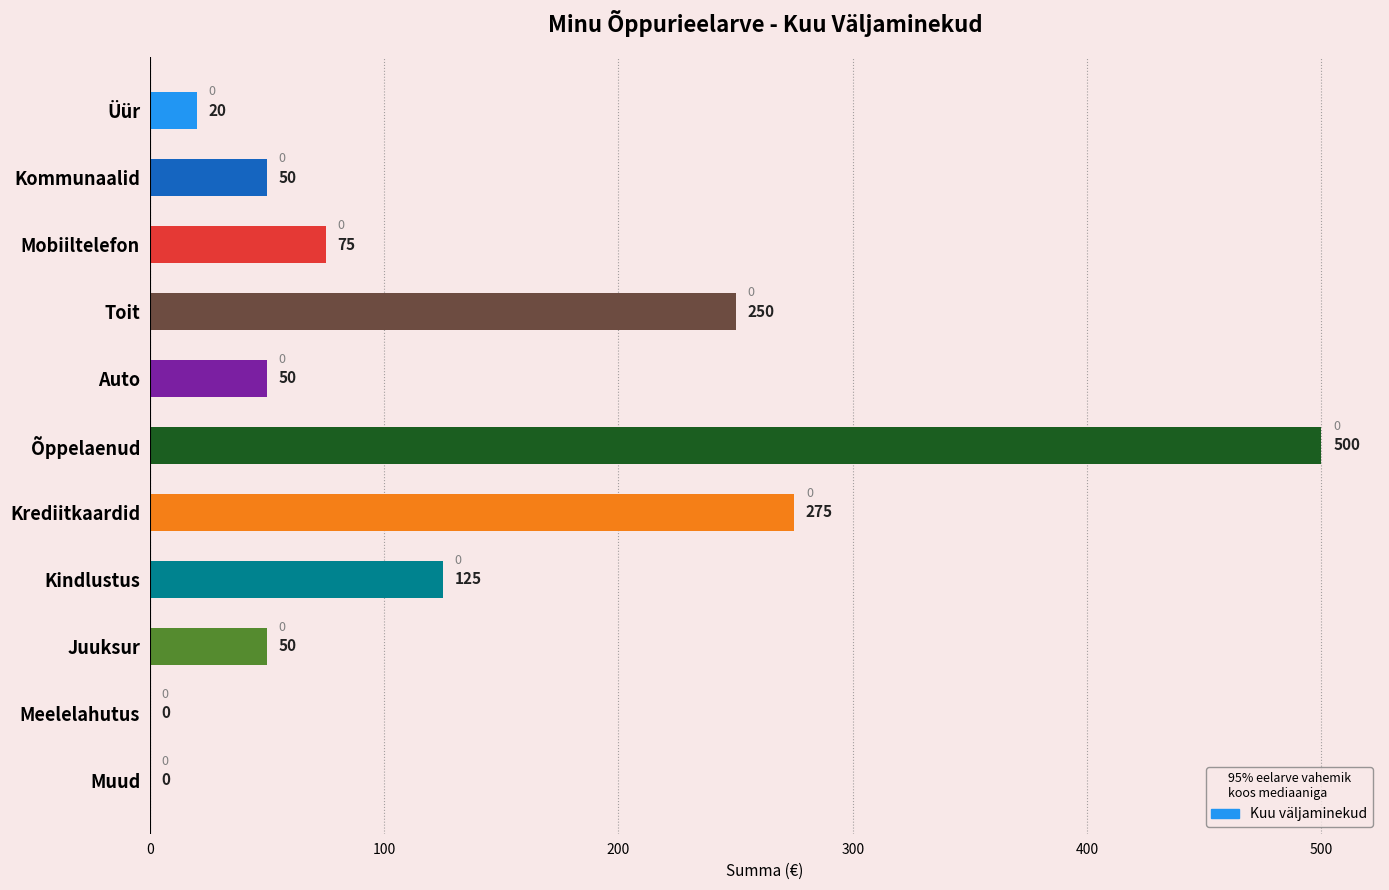

Reading bottom to top, list all the values displayed in this chart.

Muud=0	Meelelahutus=0	Juuksur=50	Kindlustus=125	Krediitkaardid=275	Õppelaenud=500	Auto=50	Toit=250	Mobiiltelefon=75	Kommunaalid=50	Üür=20